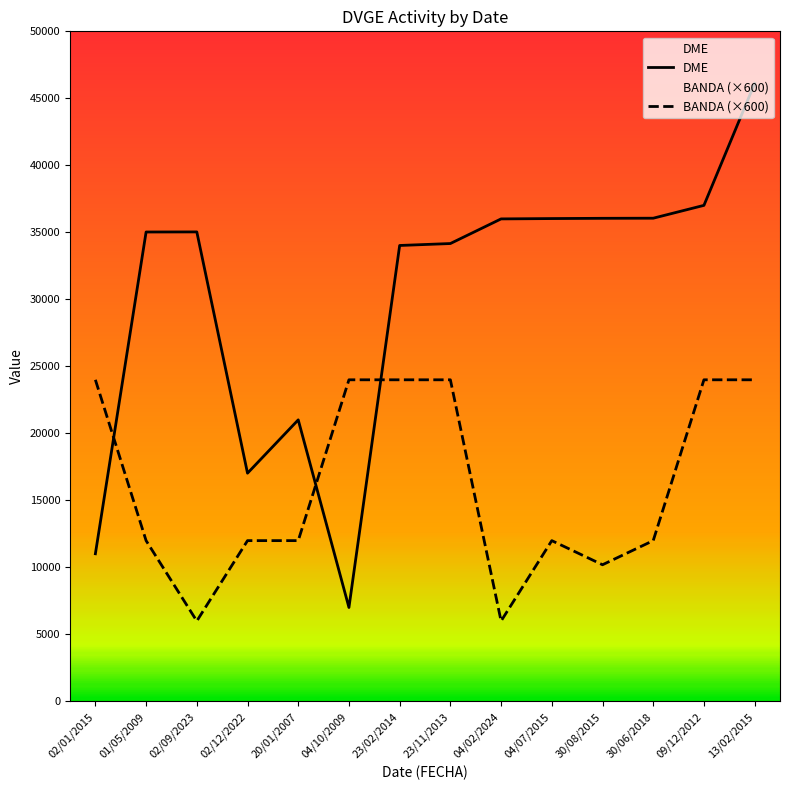

Reading right to left, list all the values displayed in this chart.

DME: 46111	37015	36057	36049	36030	36005	34167	34022	7011	21011	17032	35034	35027	11020
BANDA (×600): 24000	24000	12000	10200	12000	6000	24000	24000	24000	12000	12000	6000	12000	24000